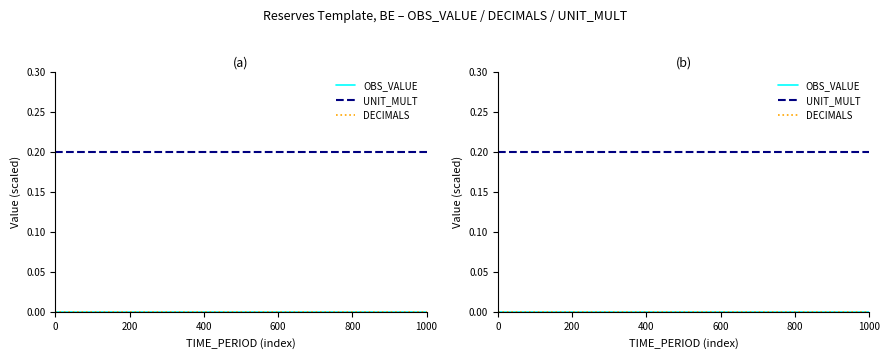

True or false: DECIMALS and UNIT_MULT cross at least once.

False